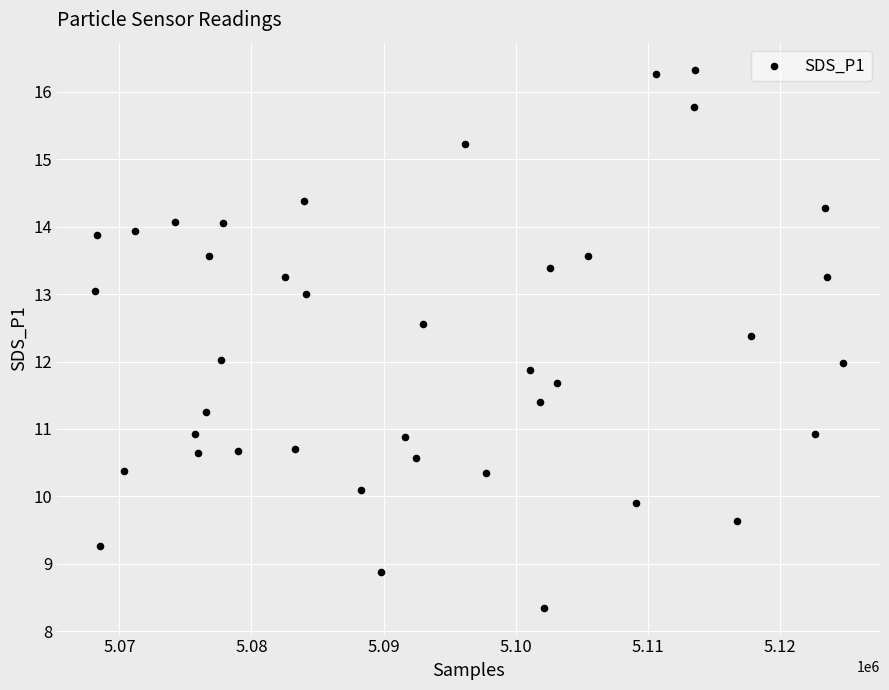

What is the range of Y values (max minus min)?

8.0